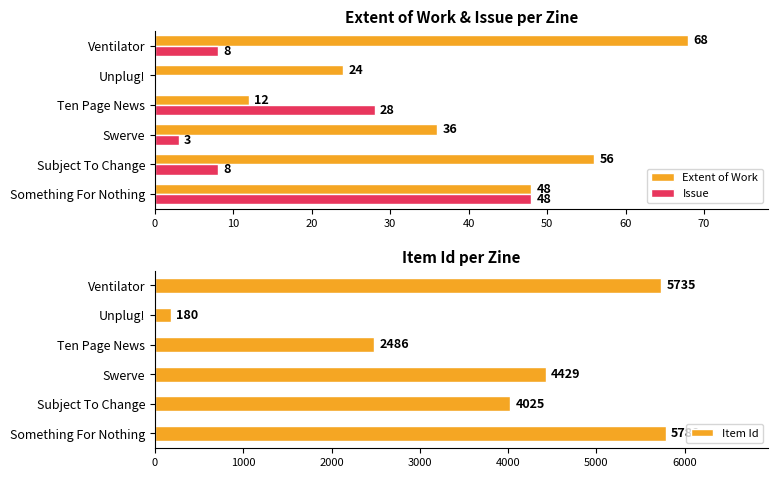

Which category has the highest value in the Extent of Work series?

Ventilator